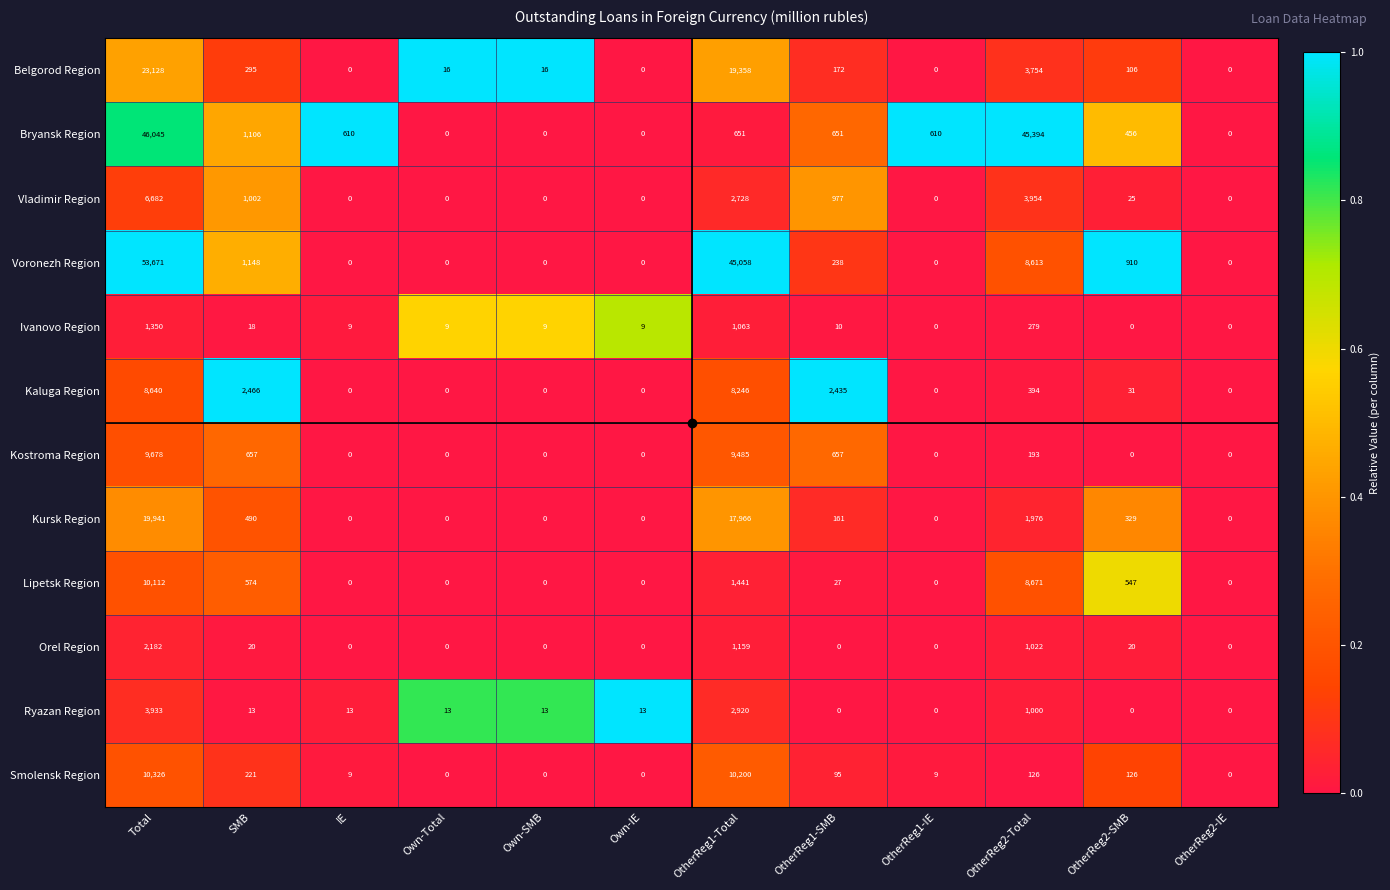

True or false: Orel Region has a value of 20 at SMB.

True